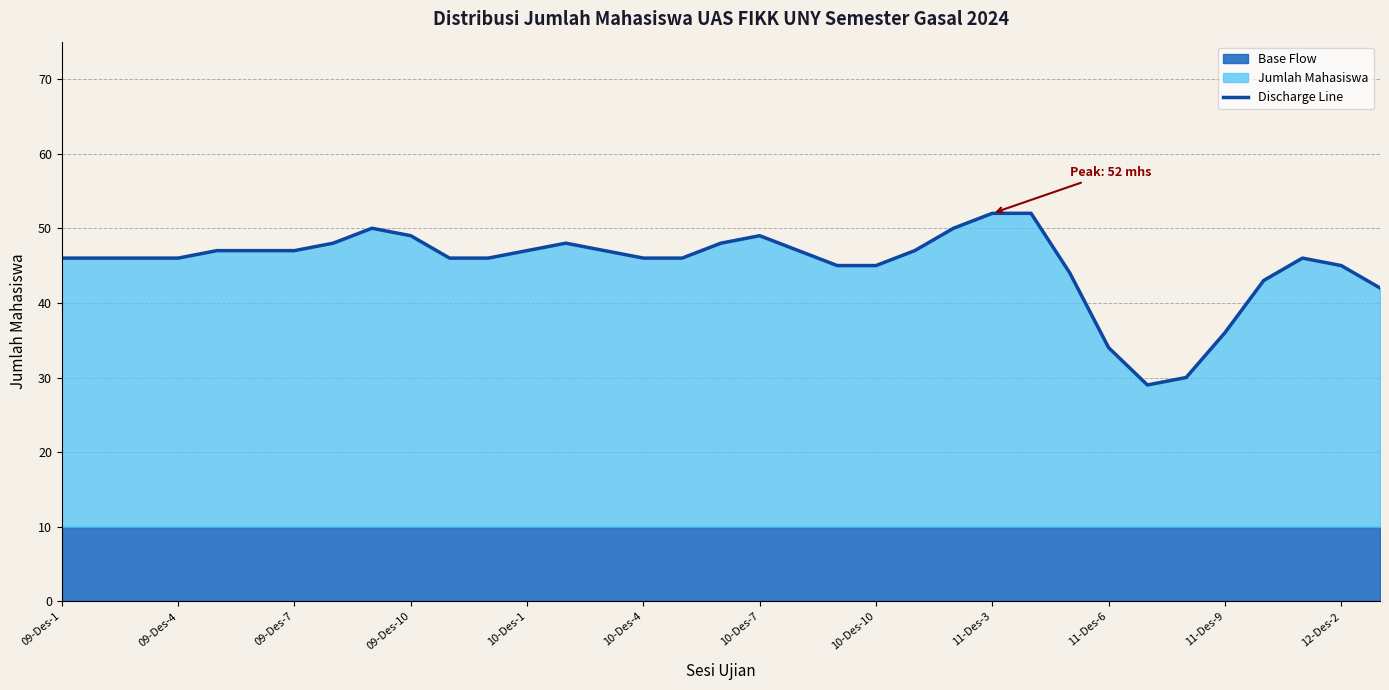

How many categories are shown in the chart?

35